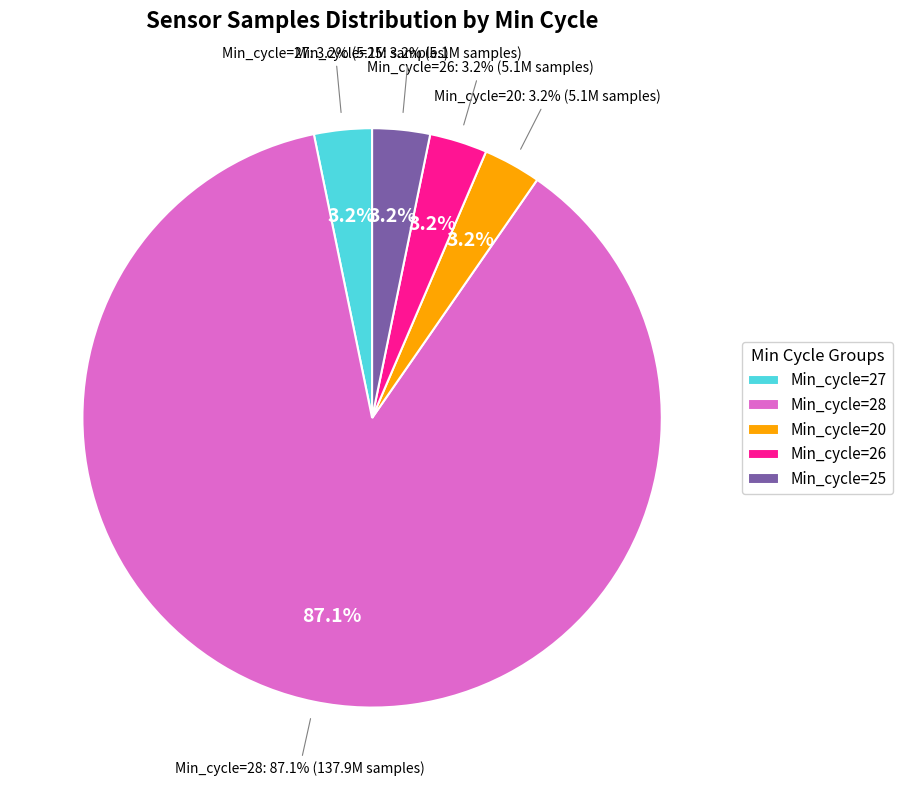

To the nearest percent, what percentage of the pie is Min_cycle=20?

3%